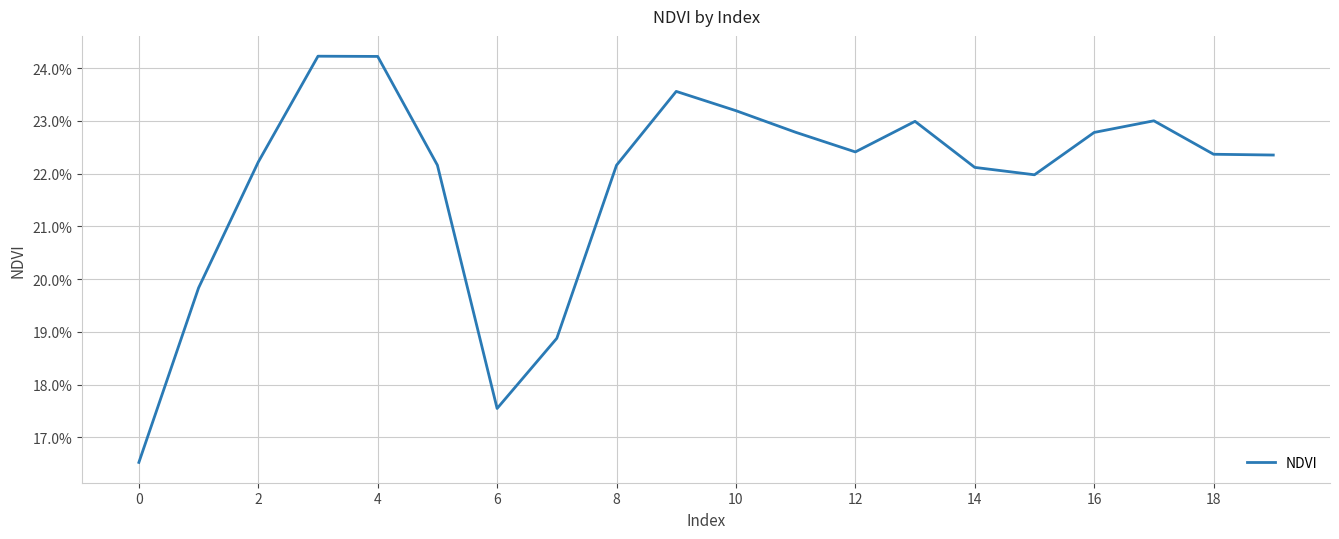

Does the chart have visible grid lines?

Yes